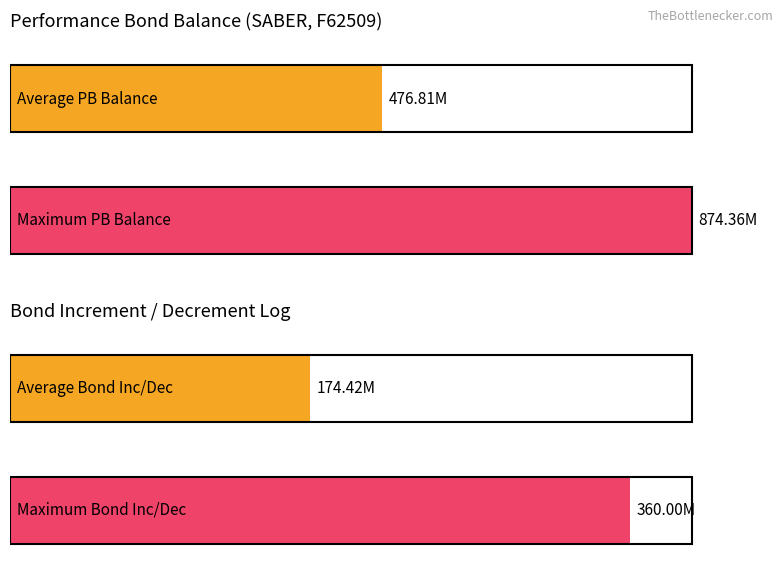

Which series has the largest total across all categories?

PB Balance